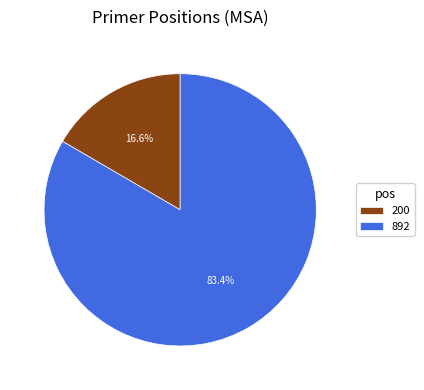

Approximately how many times larger is the value at 200 compared to 892?

0.2